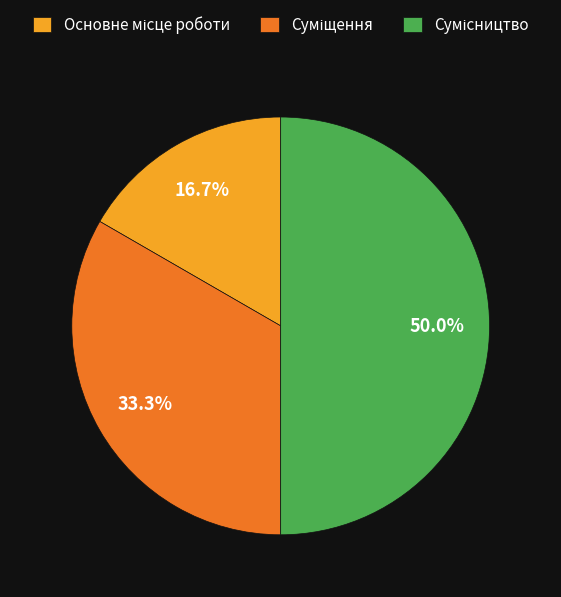

To the nearest percent, what is the combined percentage of Сумісництво and Суміщення?

83%